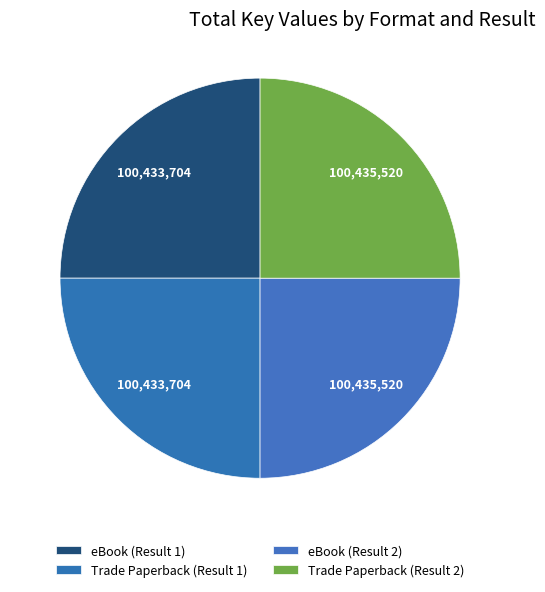

How many slices are in this pie chart?

4